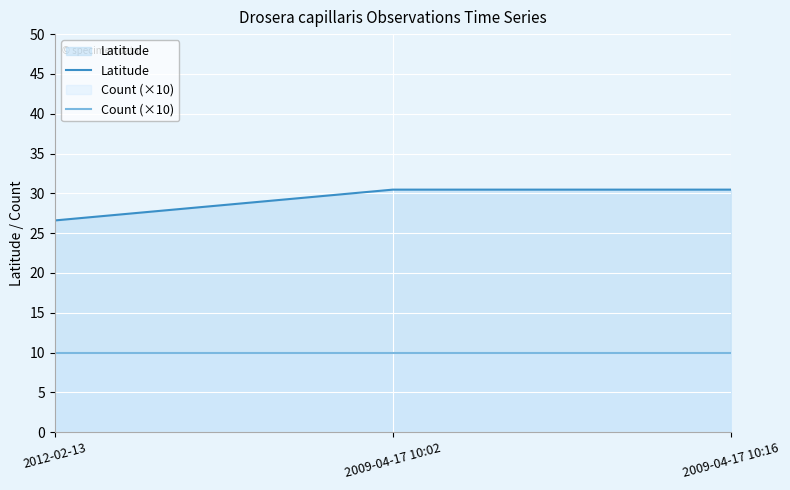

Which series has the largest total across all categories?

Latitude